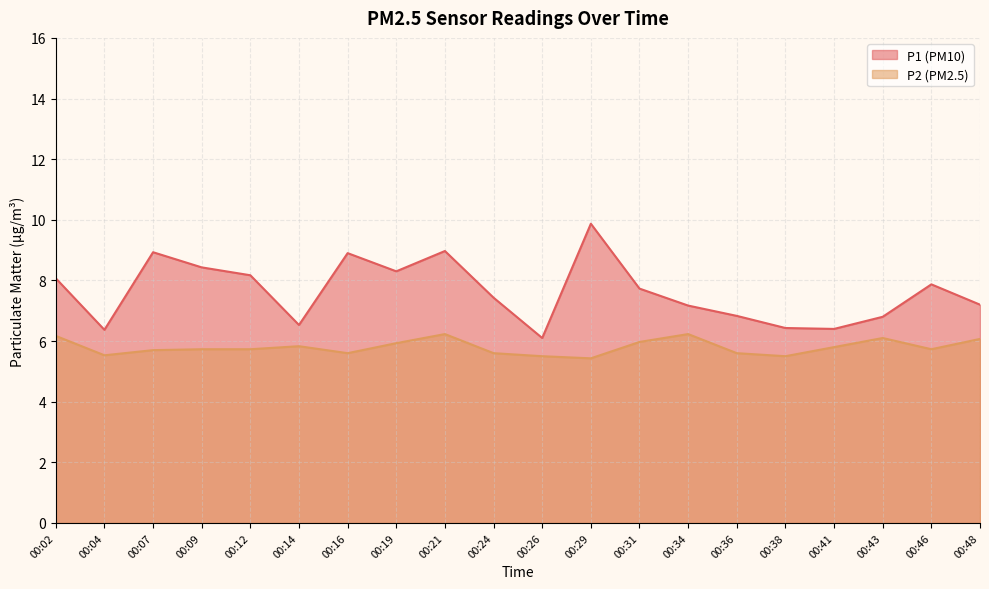

Reading left to right, extract all data points from this chart.

P1: 8.1	6.4	8.9	8.4	8.2	6.5	8.9	8.3	9.0	7.4	6.1	9.9	7.7	7.2	6.8	6.4	6.4	6.8	7.9	7.2
P2: 6.2	5.5	5.7	5.7	5.7	5.8	5.6	5.9	6.2	5.6	5.5	5.4	6.0	6.2	5.6	5.5	5.8	6.1	5.7	6.1